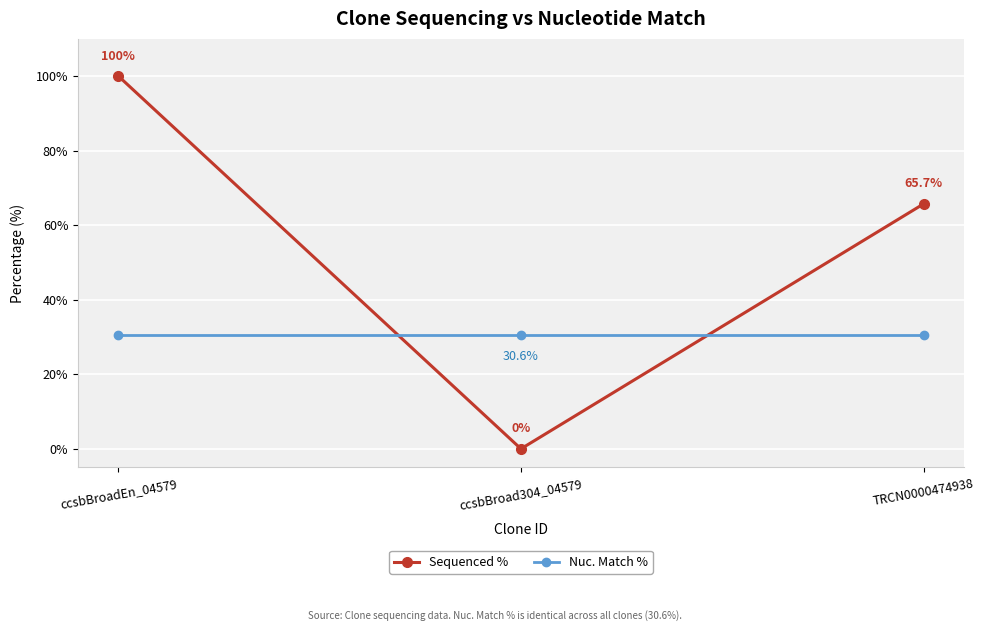

Reading right to left, extract all data points from this chart.

Sequenced %: 65.7	0.0	100.0
Nuc. Match %: 30.6	30.6	30.6